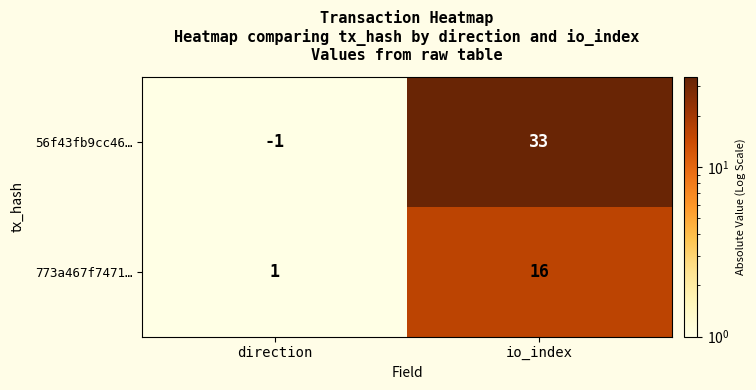

What is the average value of the 56f43fb9cc46… series?

16